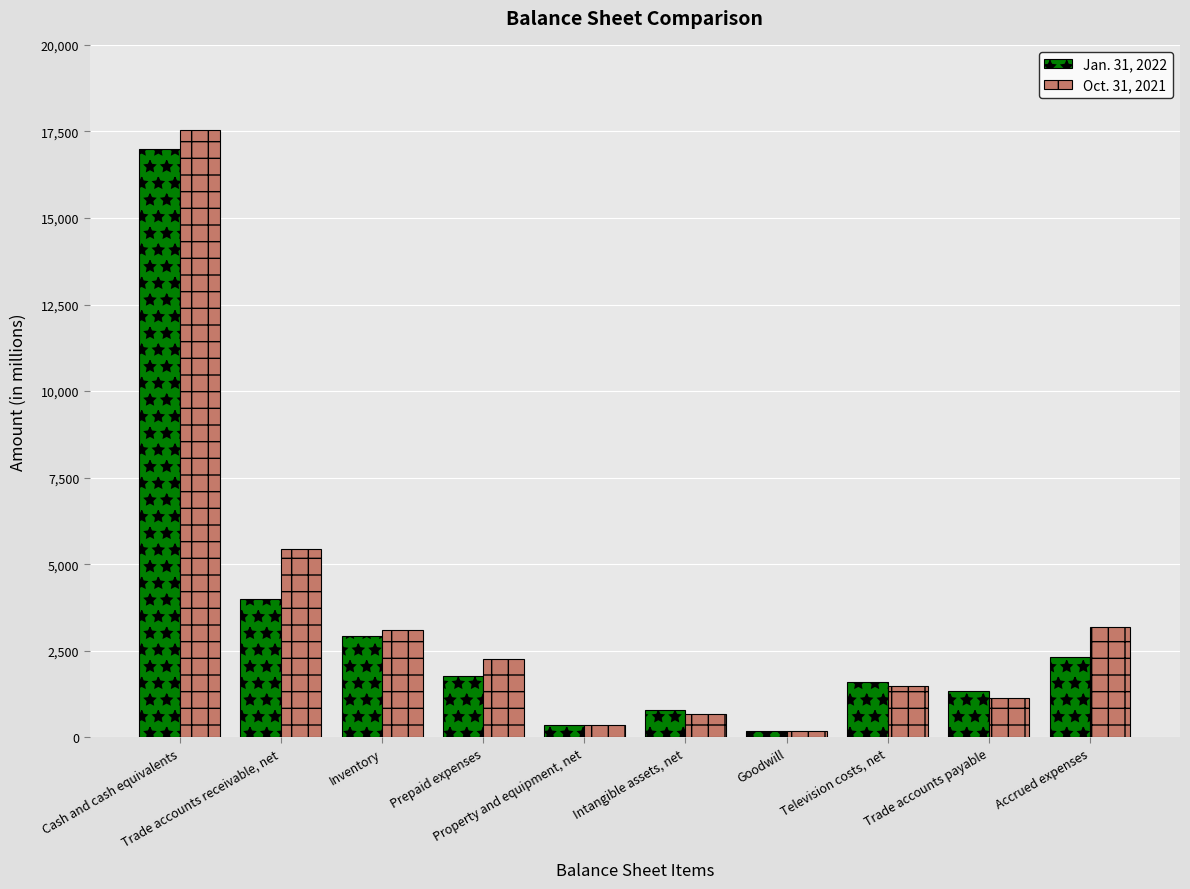

How many values in the Oct. 31, 2021 series are below 2270?

5